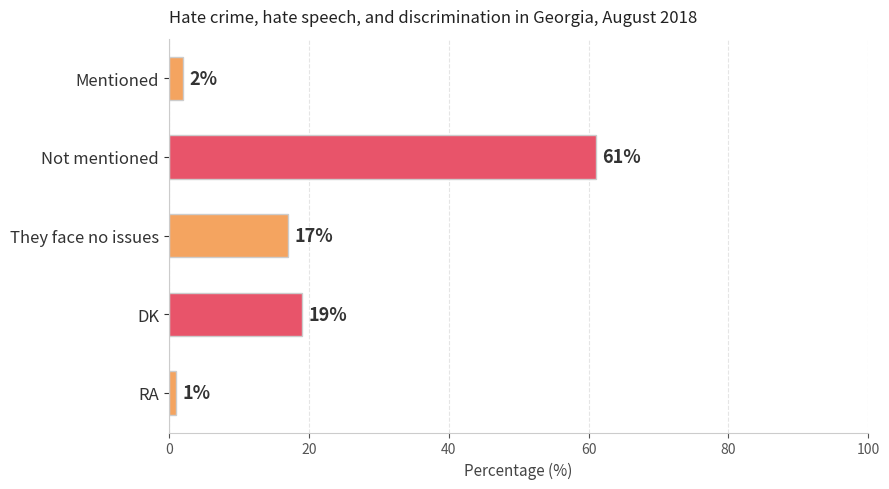

Rank the categories by value from lowest to highest.

RA, Mentioned, They face no issues, DK, Not mentioned